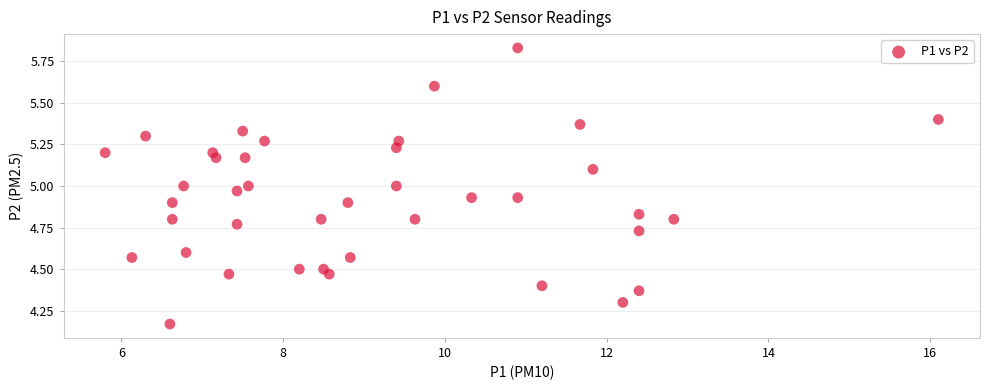

What is the range of Y values (max minus min)?

1.7